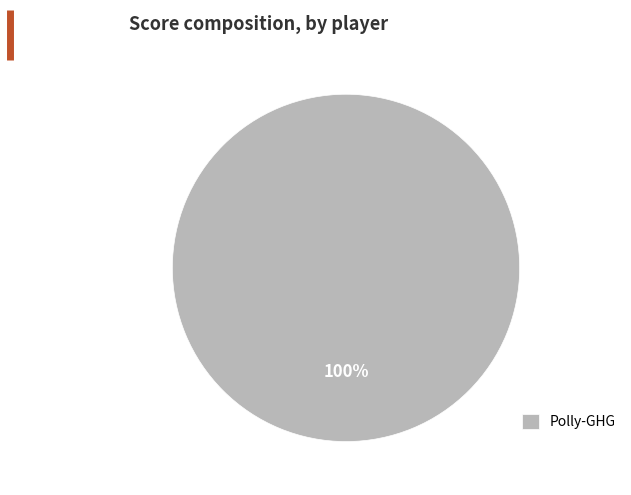

Rank the categories by value from highest to lowest.

Polly-GHG